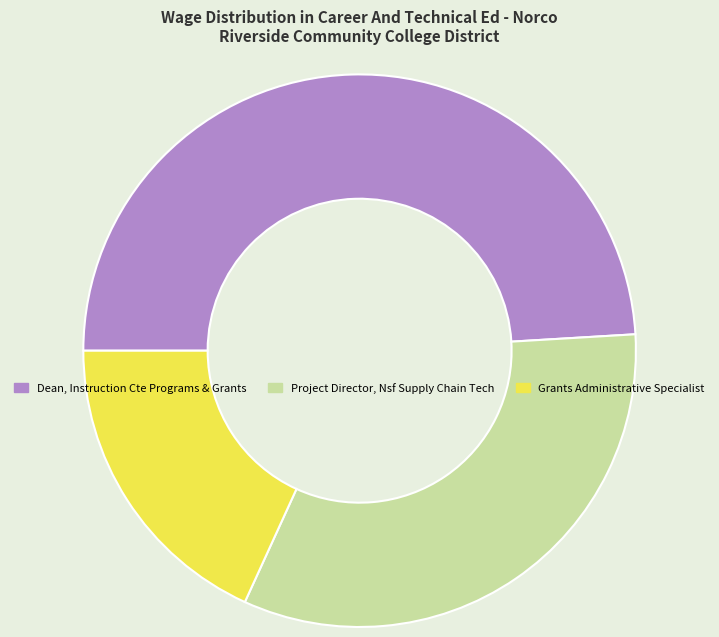

Is there a majority slice in this chart?

No